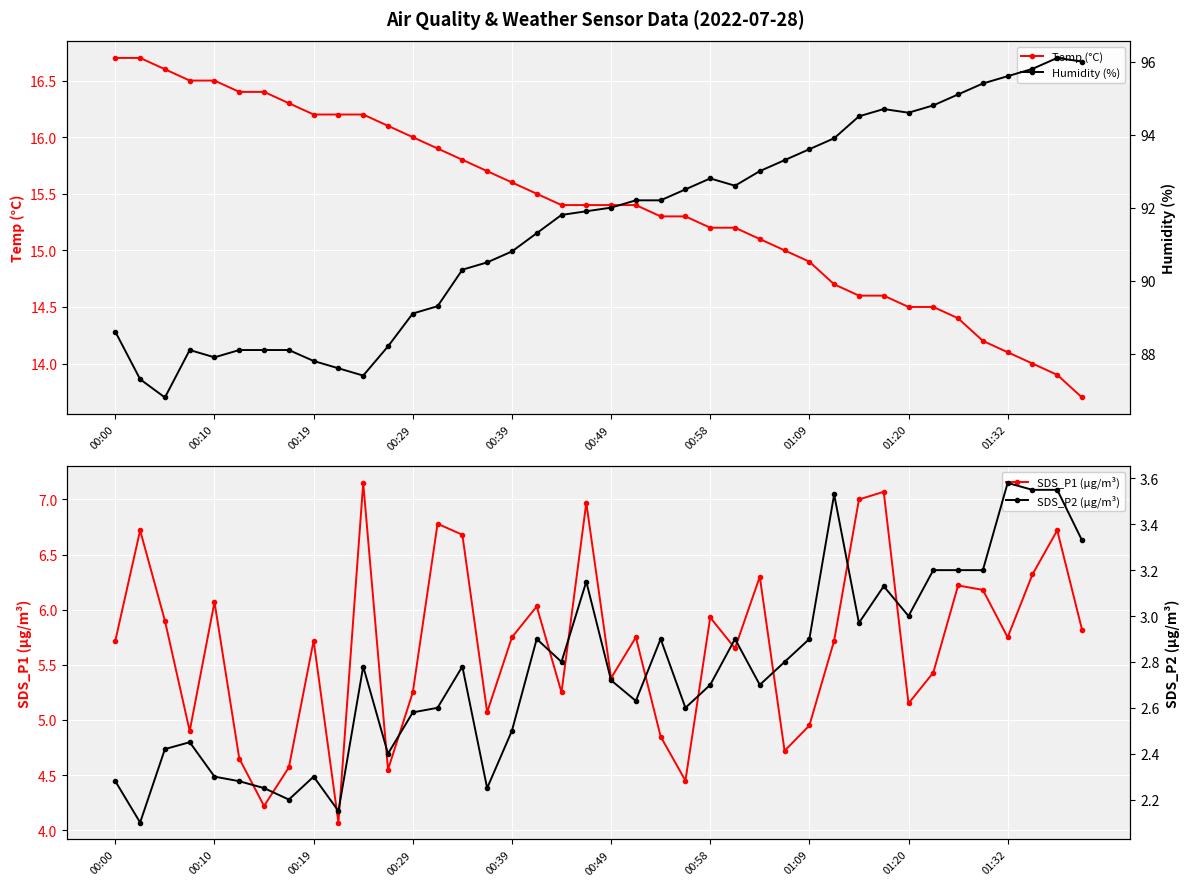

In Humidity (%), how many points are lower than both neighbors (excluding endpoints)?

5